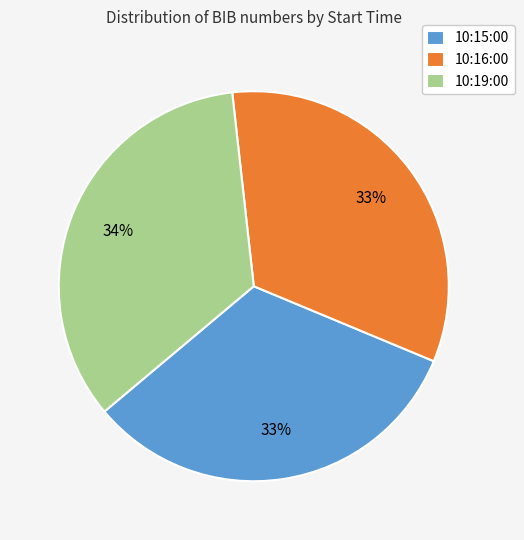

Is the sum of 10:16:00 and 10:19:00 greater than half?

Yes